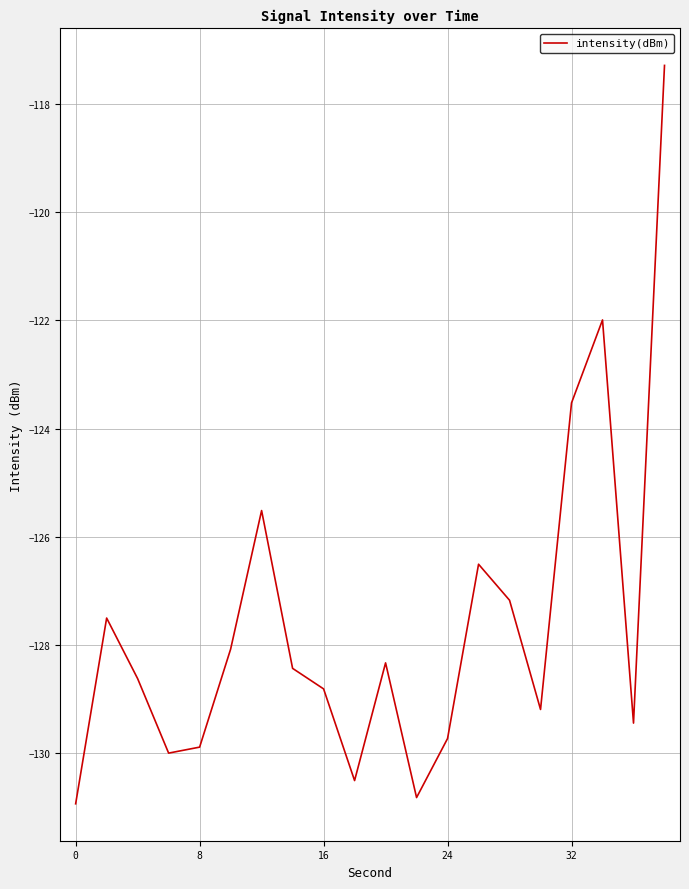

What is the difference between the maximum and minimum values?

13.6